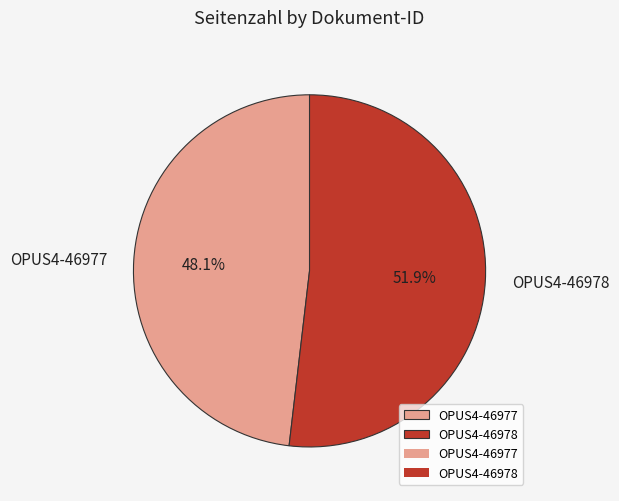

To the nearest percent, what portion does OPUS4-46977 represent?

48%